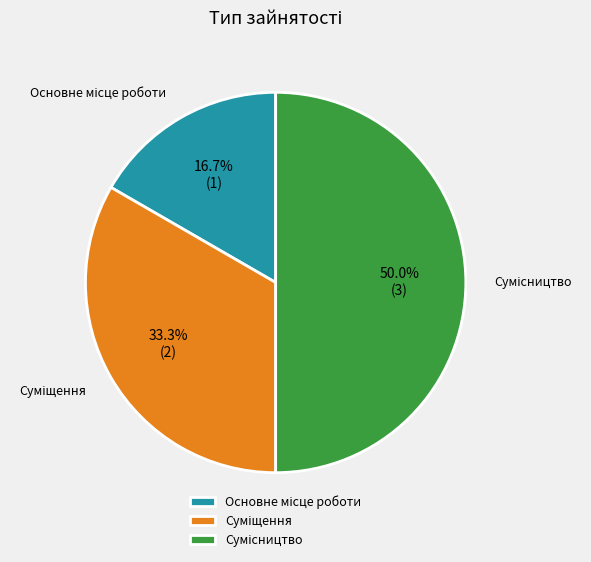

To the nearest percent, what is the difference between the Основне місце роботи and Суміщення slice percentages?

17%